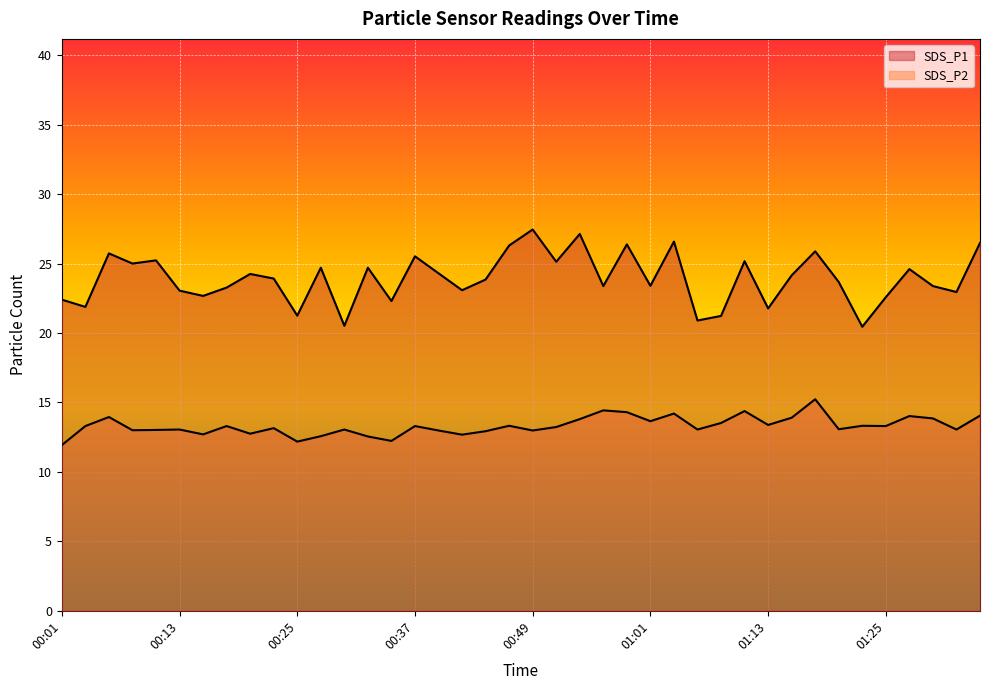

The value of SDS_P2 at 00:05 is 13.9. True or false?

True